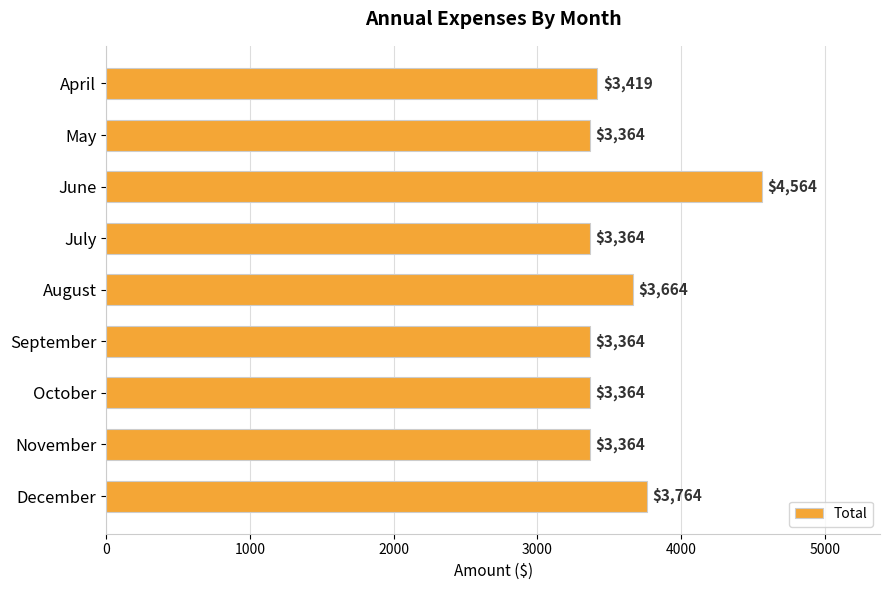

Count the number of values greater than 3364.

4